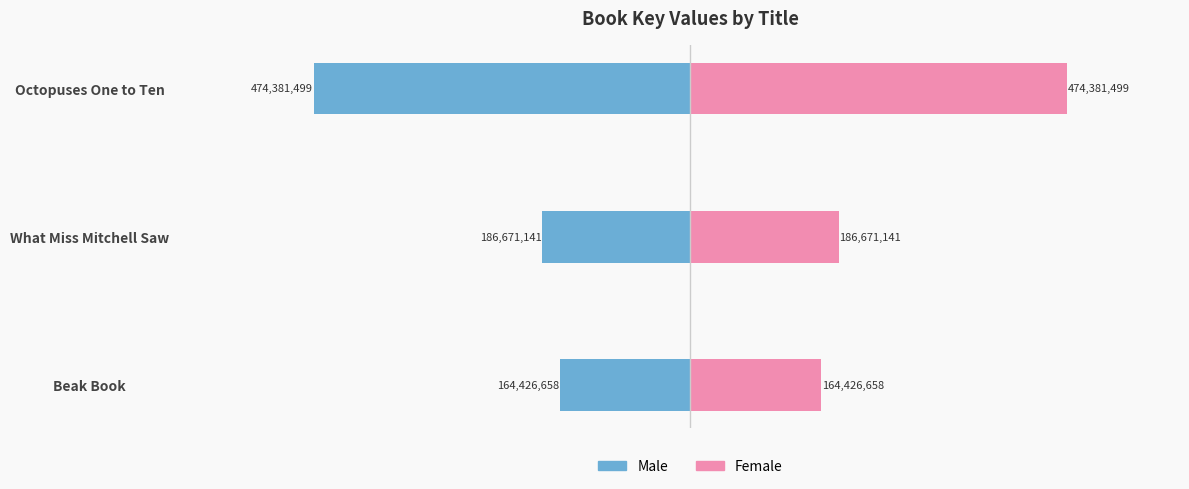

What is the maximum value for Female?

474381499